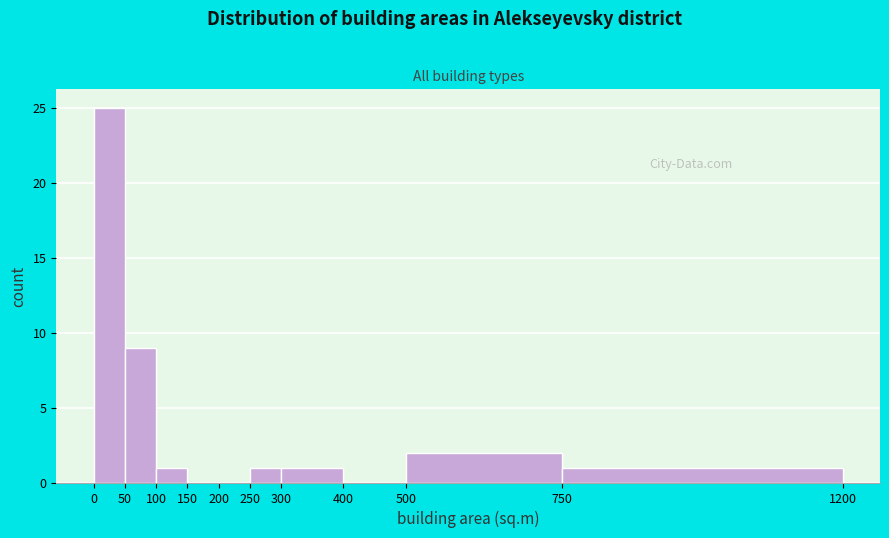

What is the height of the bar covering 500 to 750 on the x-axis? The values are not printed on the chart, so give them approximately, as read against the axis.

2